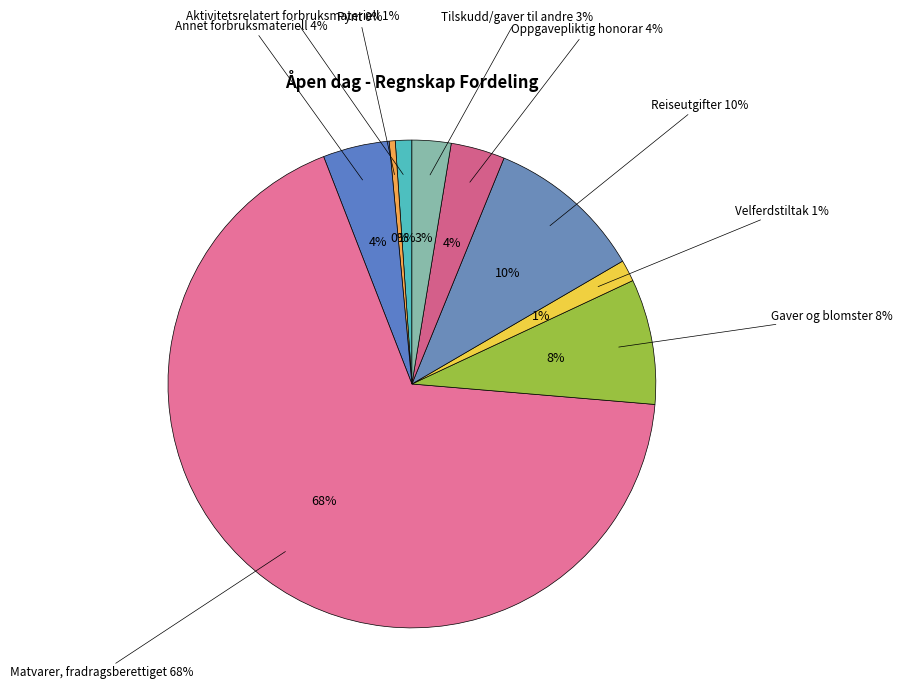

What percentage do Annet forbruksmateriell and Pynt together represent?

4.8%